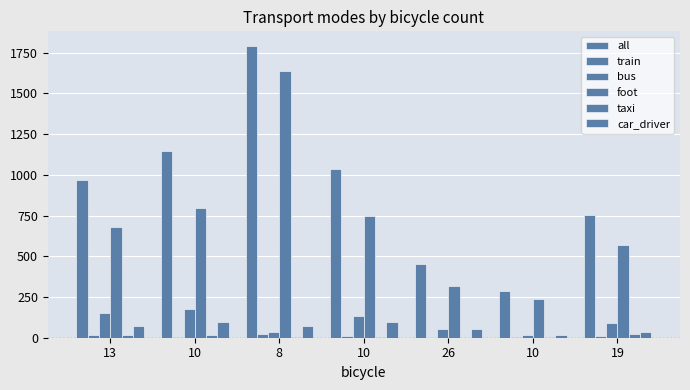

At which category is the sum across all series the highest?

8